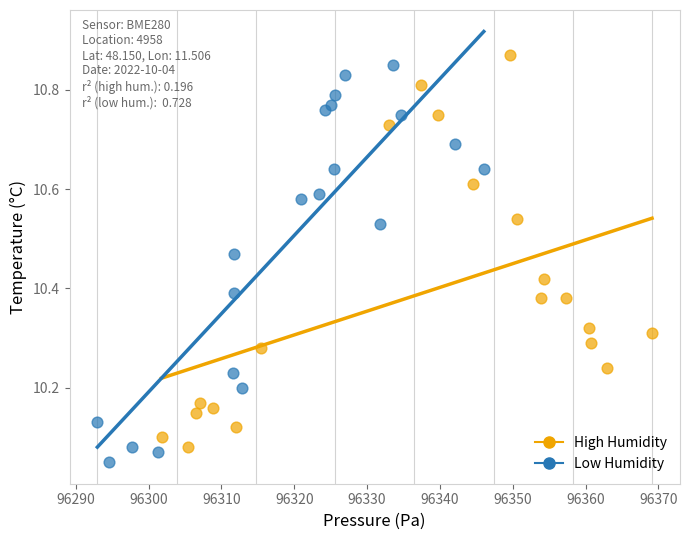

Which series reaches the minimum Y coordinate?

Low Humidity